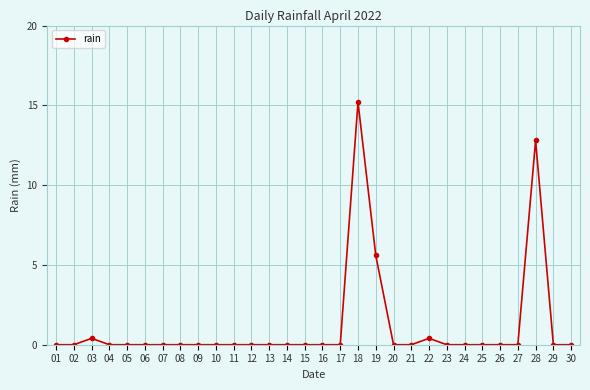

Which has a higher value, 25 or 18?

18